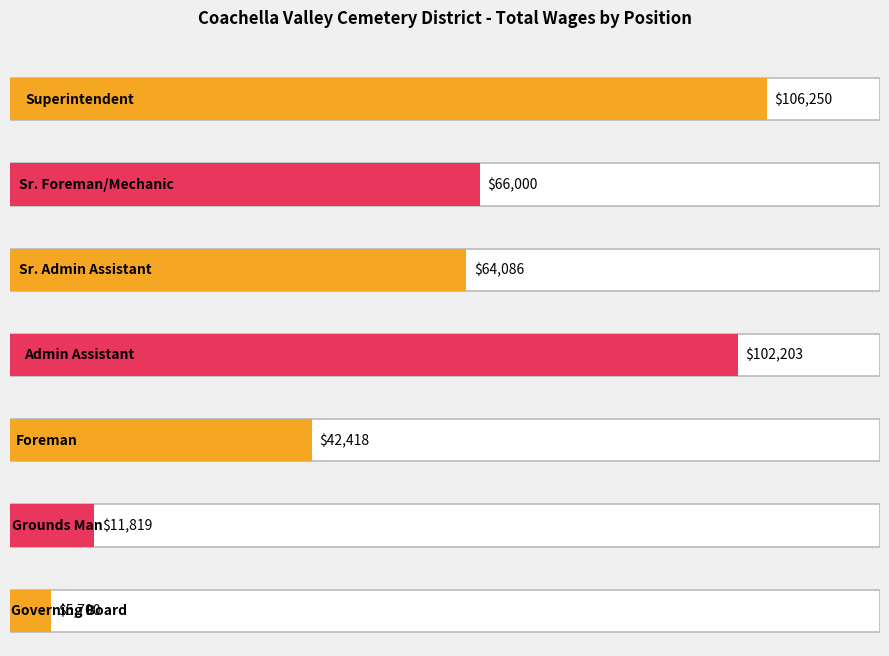

Between Governing Board and Admin Assistant, which is larger?

Admin Assistant